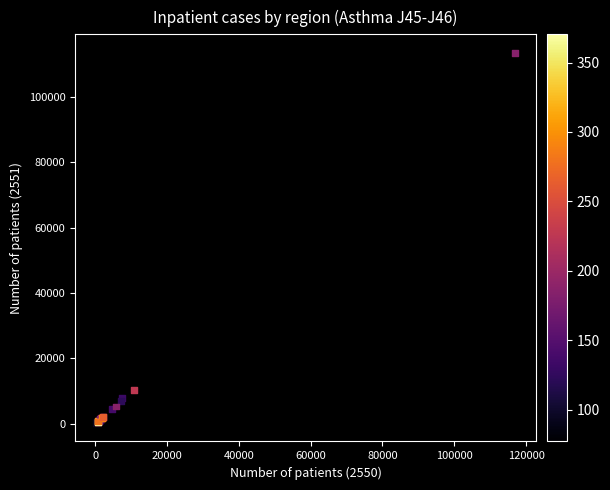

What Y value in the scatter plot is closest to 56890?

10450